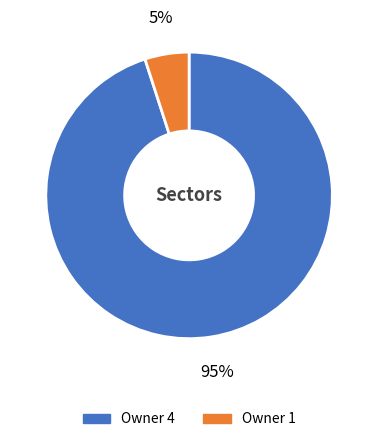

Is there any slice that represents more than half of the pie?

Yes